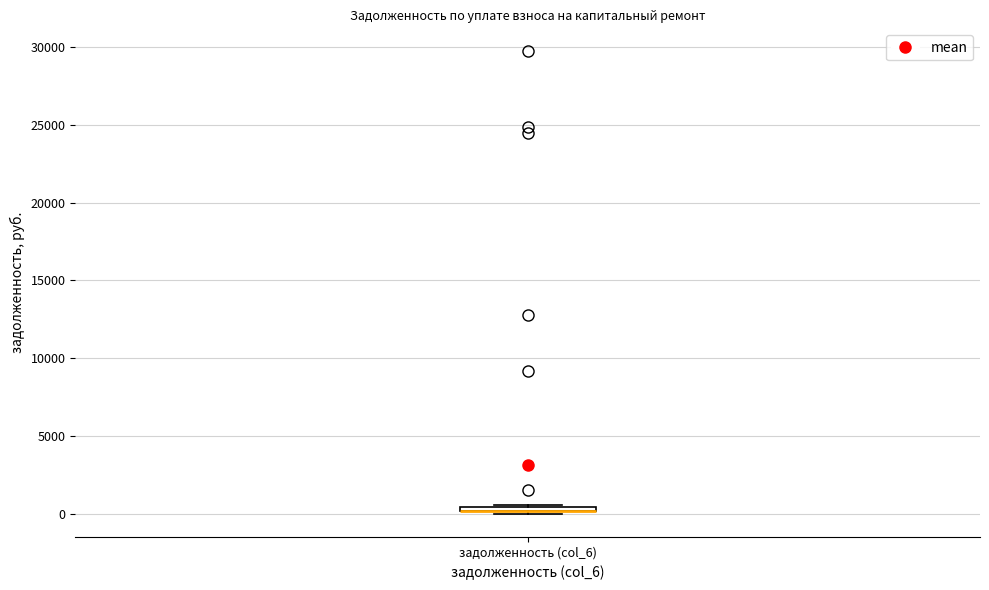

Where is the lower edge of the box for задолженность (col_6) on the y-axis? The values are not printed on the chart, so give them approximately, as read against the axis.

0